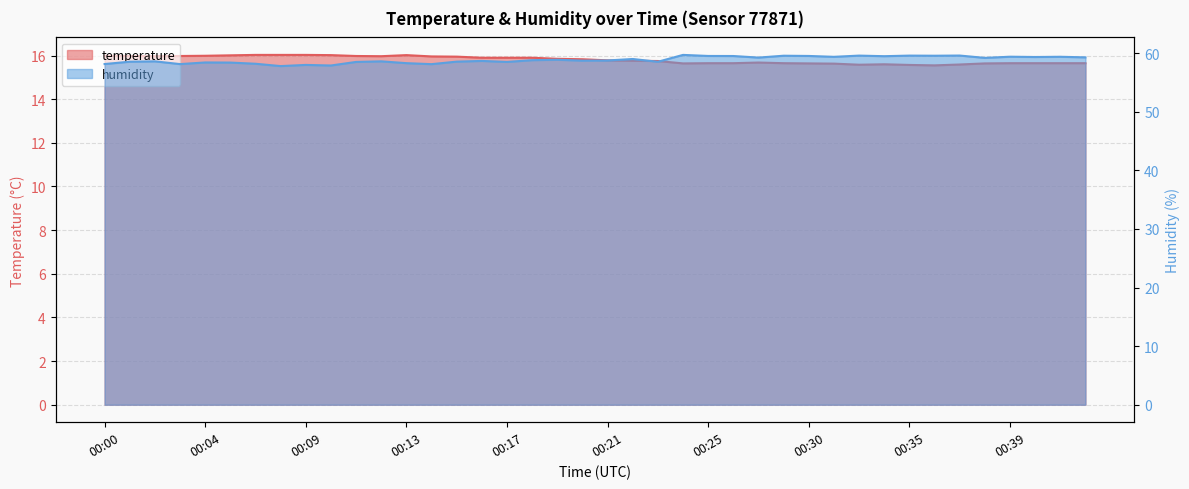

Reading left to right, transcribe all the data shown in this chart.

temperature: 16.0	16.0	16.0	16.0	16.0	16.0	16.0	16.0	16.0	16.0	16.0	16.0	16.0	16.0	15.9	15.9	15.9	15.9	15.8	15.8	15.8	15.8	15.8	15.6	15.7	15.7	15.7	15.7	15.6	15.6	15.6	15.6	15.6	15.6	15.6	15.6	15.7	15.7	15.7	15.7
humidity: 58.2	58.6	58.6	58.1	58.4	58.4	58.2	57.8	58.0	57.9	58.5	58.6	58.3	58.1	58.6	58.7	58.5	58.8	58.9	58.7	58.8	59.0	58.5	59.7	59.5	59.5	59.3	59.6	59.5	59.4	59.6	59.5	59.6	59.6	59.6	59.2	59.4	59.4	59.4	59.3